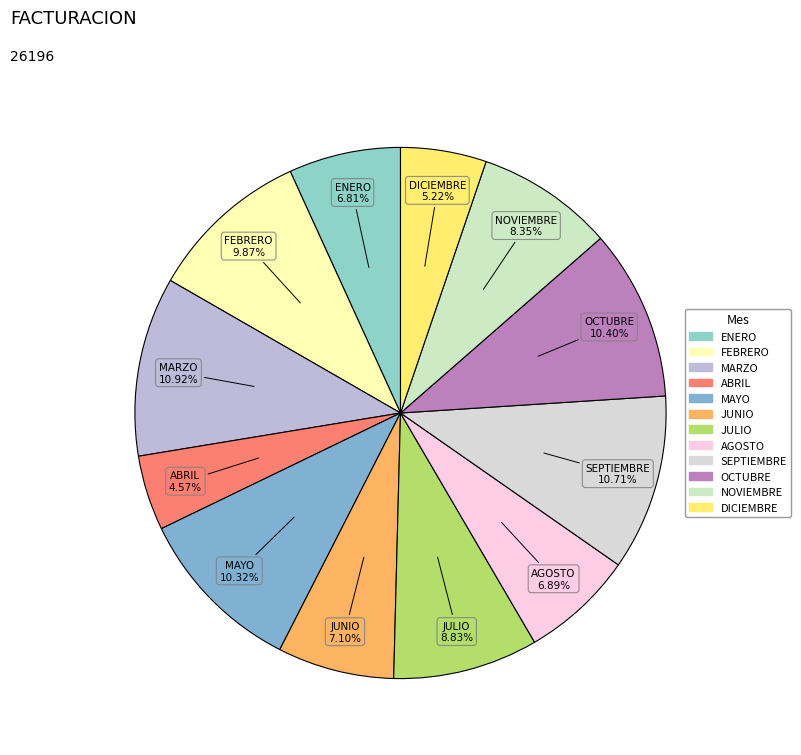

Is MARZO the majority of the pie?

No